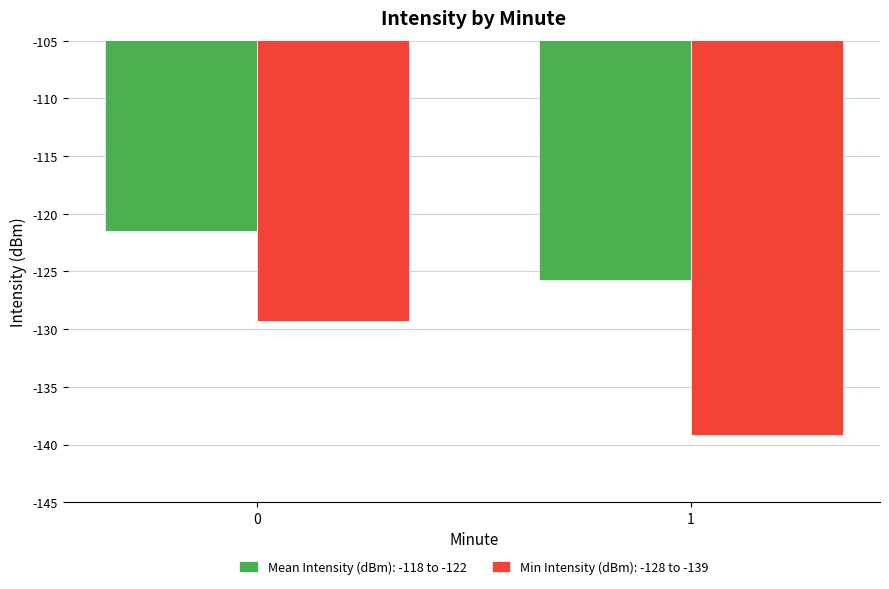

What is the greatest value displayed?

-121.5